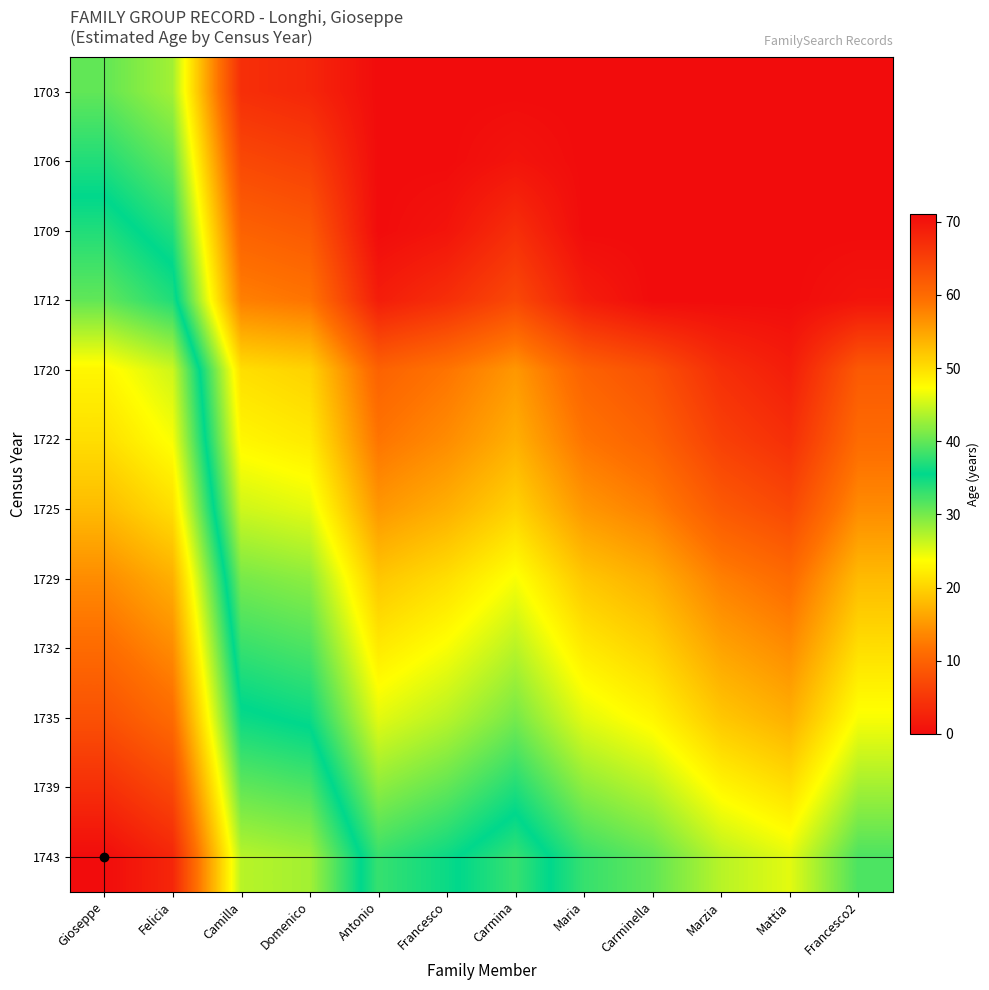

Which has a higher value, Antonio or Camilla?

Camilla